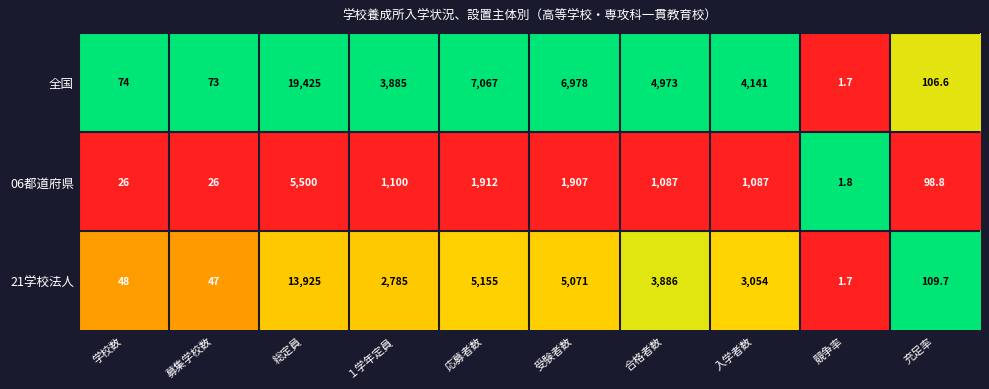

Reading right to left, what are all the values shown in this chart?

全国: 106.6	1.7	4141.0	4973.0	6978.0	7067.0	3885.0	19425.0	73.0	74.0
06都道府県: 98.8	1.8	1087.0	1087.0	1907.0	1912.0	1100.0	5500.0	26.0	26.0
21学校法人: 109.7	1.7	3054.0	3886.0	5071.0	5155.0	2785.0	13925.0	47.0	48.0